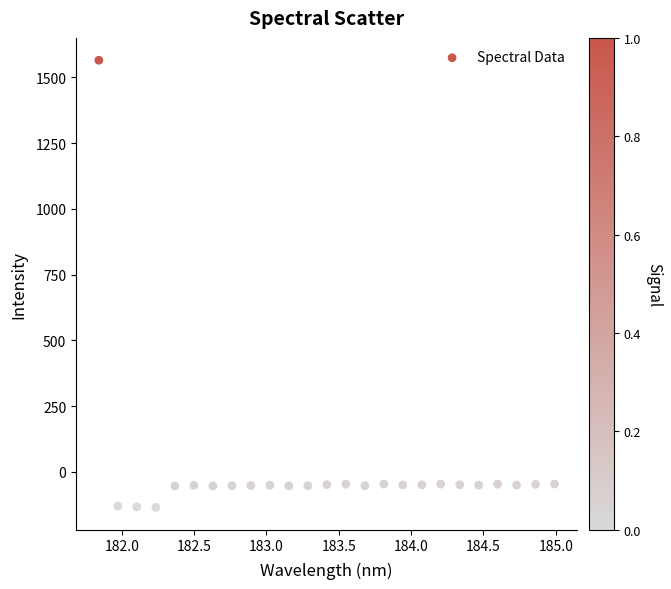

What is the range of Y values (max minus min)?

1699.8